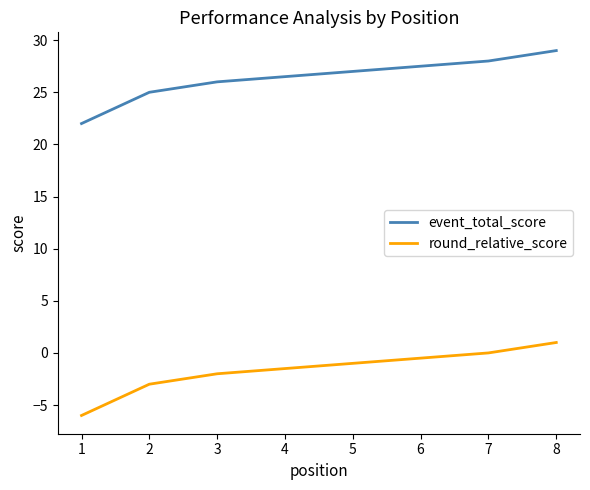

How many values in the event_total_score series are below 27?

4